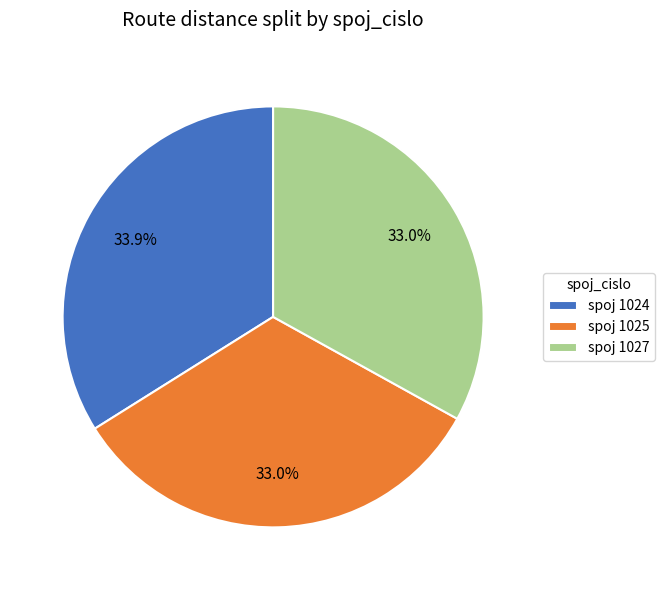

How much of the chart is everything except spoj 1025?

67.0%